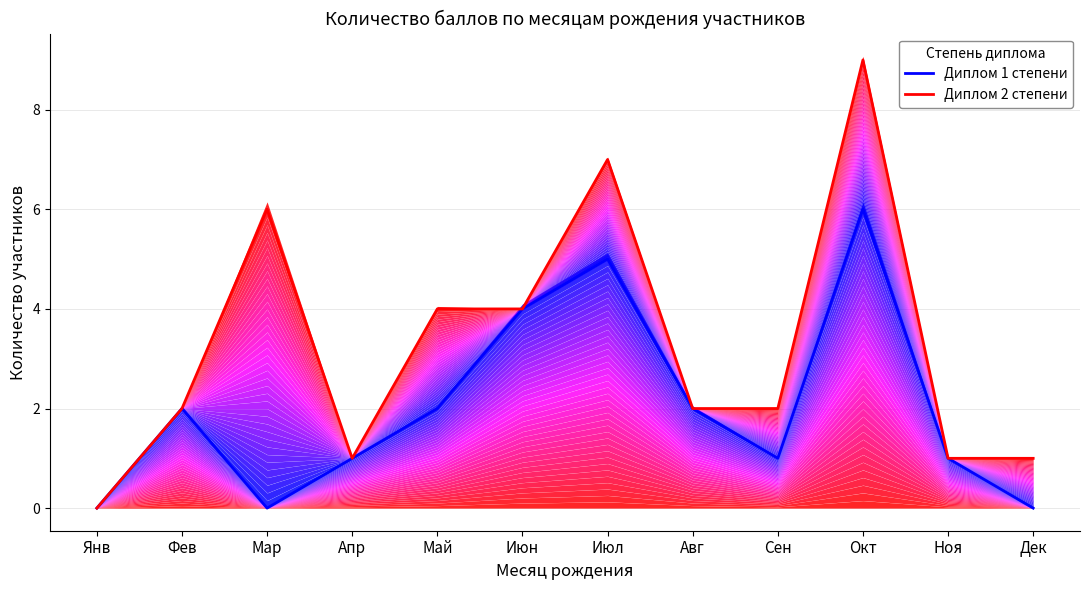

Reading left to right, transcribe all the data shown in this chart.

Диплом 1 степени: Янв=0	Фев=2	Мар=0	Апр=1	Май=2	Июн=4	Июл=5	Авг=2	Сен=1	Окт=6	Ноя=1	Дек=0
Диплом 2 степени: Янв=0	Фев=2	Мар=6	Апр=1	Май=4	Июн=4	Июл=7	Авг=2	Сен=2	Окт=9	Ноя=1	Дек=1